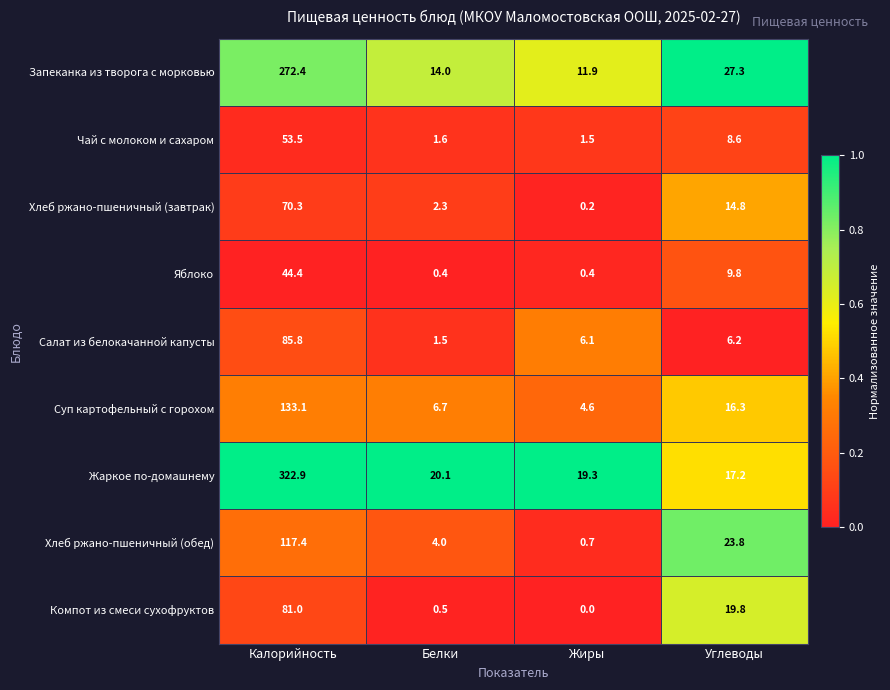

List the labels in order of Салат из белокачанной капусты value, smallest first.

Белки, Жиры, Углеводы, Калорийность